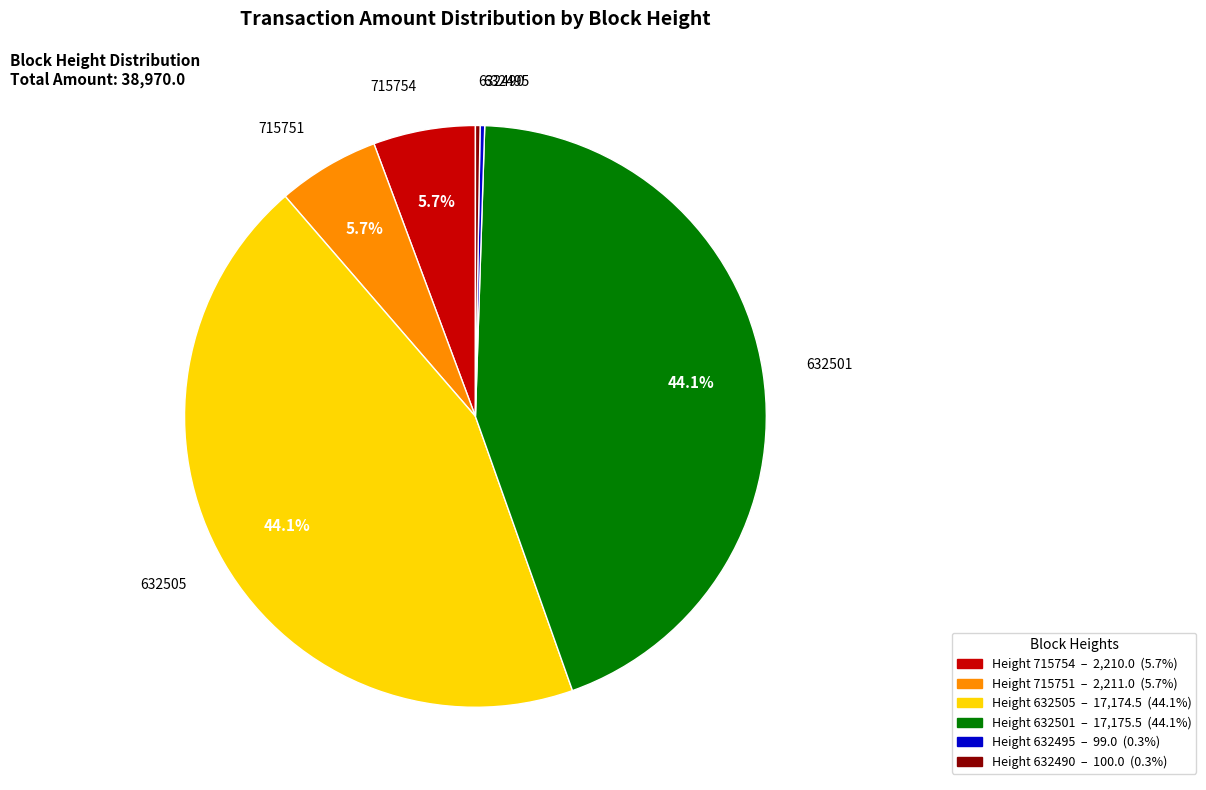

Is there any slice that represents more than half of the pie?

No